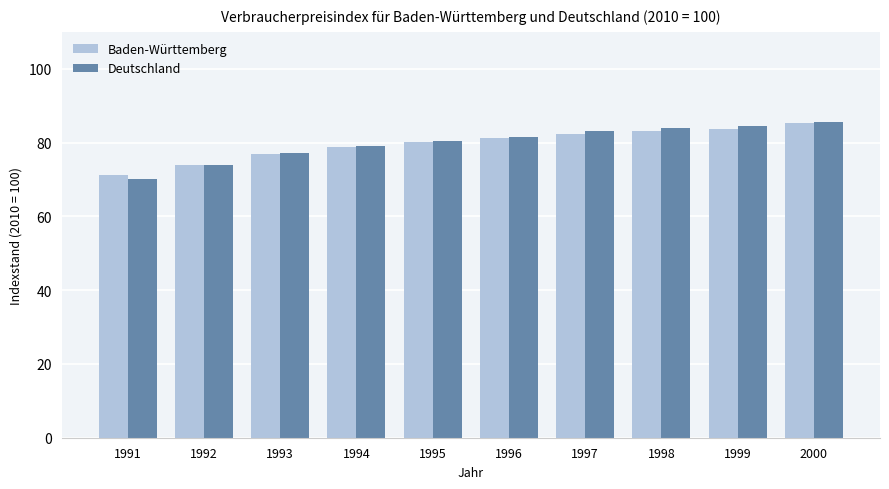

Reading left to right, transcribe all the data shown in this chart.

Baden-Württemberg: 71.3	74.0	76.8	78.8	80.1	81.1	82.4	83.2	83.7	85.2
Deutschland: 70.2	73.8	77.1	79.1	80.5	81.6	83.2	84.0	84.5	85.7